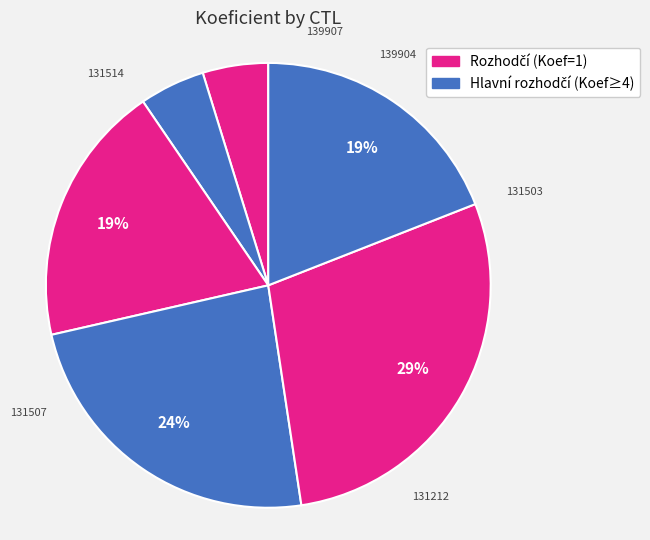

Is it true that 131514 is 9% of the pie?

False